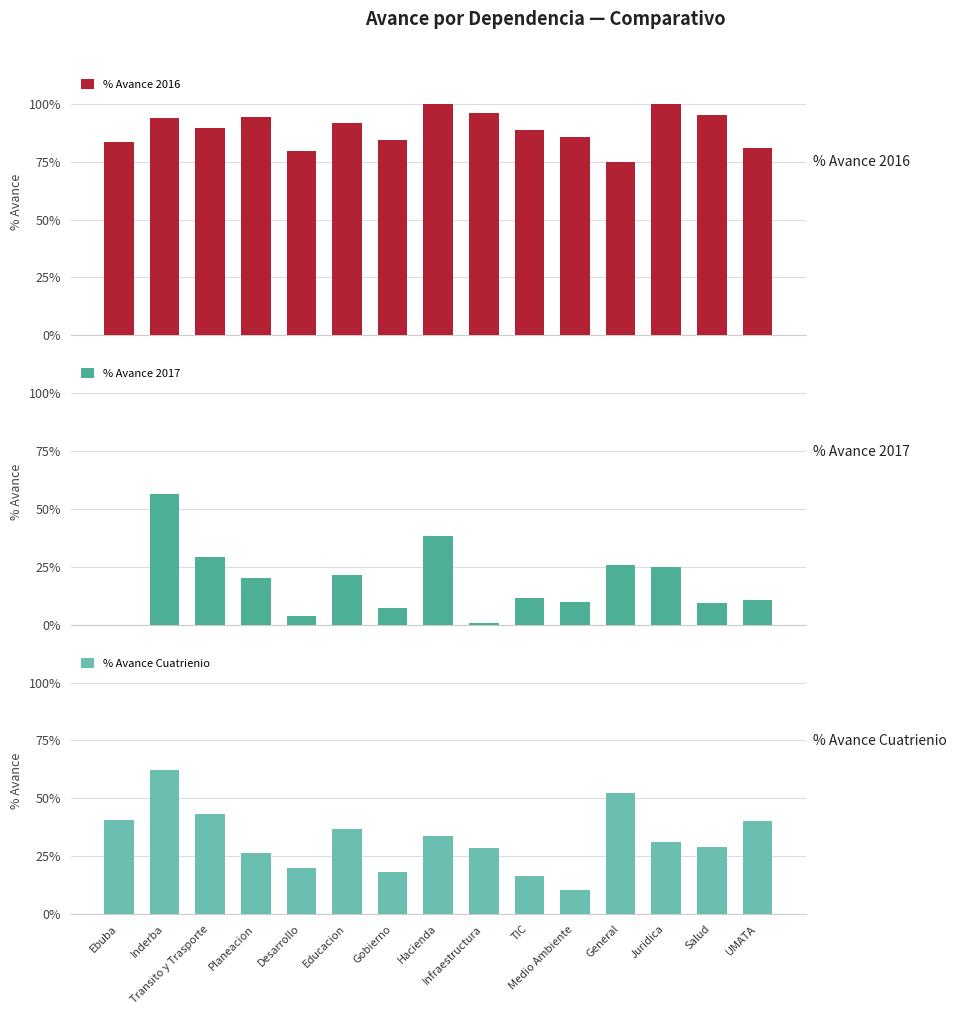

Does the chart contain stacked bars?

No